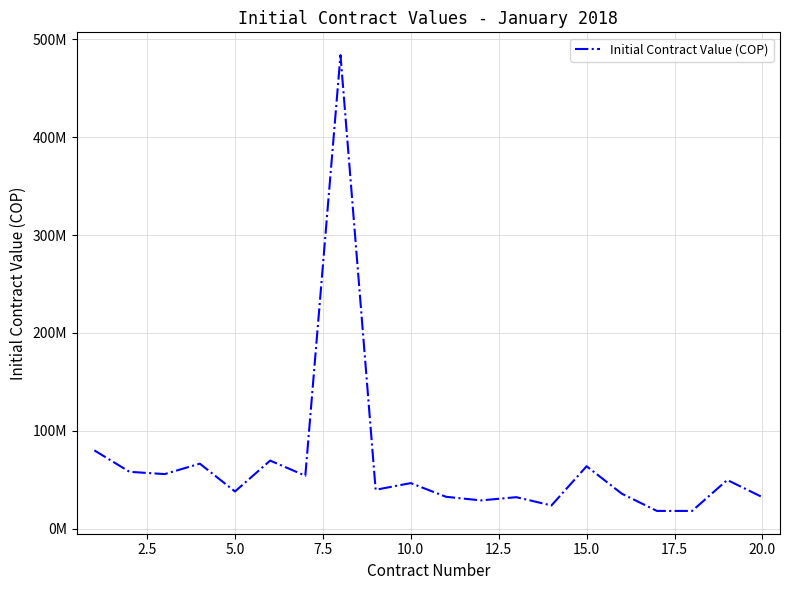

At which category does the data reach its first local valley?

5.0